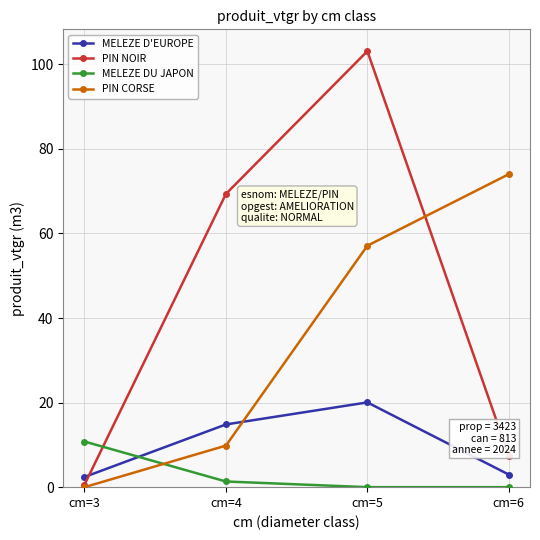

Which category has the highest value across all series?

cm=5